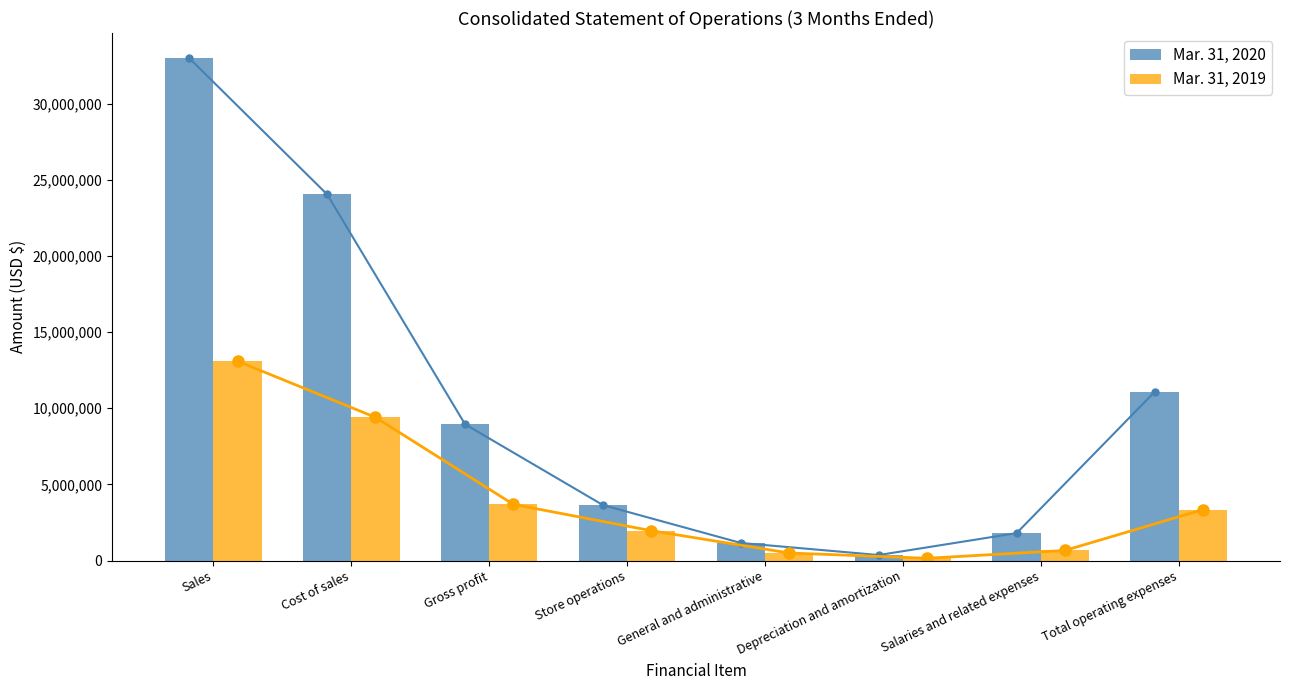

Is it true that Mar. 31, 2020 equals 1797760 at Salaries and related expenses?

True